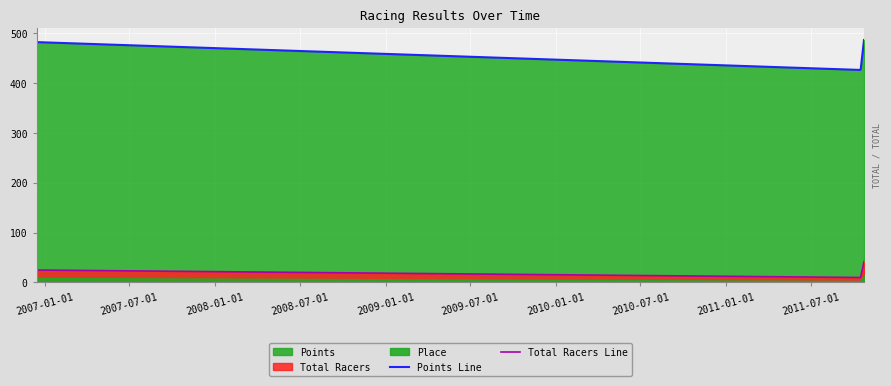

Does the chart display data point markers on the line(s)?

No